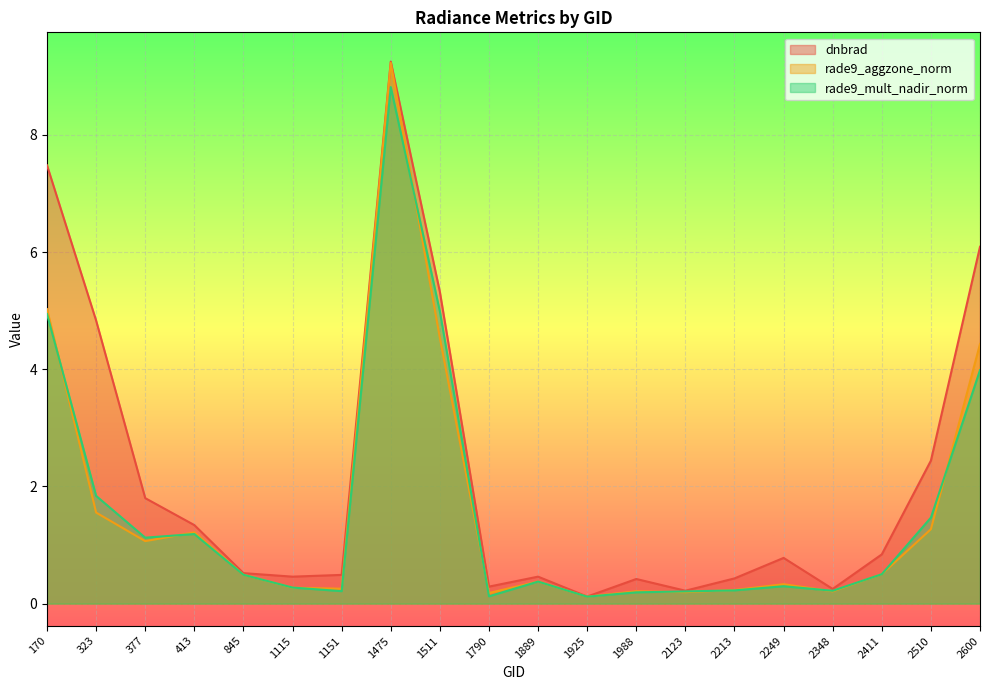

Reading left to right, list all the values displayed in this chart.

dnbrad: 7.5	4.8	1.8	1.3	0.5	0.5	0.5	9.2	5.3	0.3	0.5	0.1	0.4	0.2	0.4	0.8	0.2	0.8	2.4	6.1
rade9_aggzone_norm: 5.0	1.6	1.1	1.2	0.5	0.3	0.3	9.2	4.5	0.2	0.4	0.1	0.2	0.2	0.2	0.3	0.2	0.5	1.3	4.4
rade9_mult_nadir_norm: 4.9	1.8	1.1	1.2	0.5	0.3	0.2	8.8	5.0	0.1	0.4	0.1	0.2	0.2	0.2	0.3	0.2	0.5	1.5	4.0